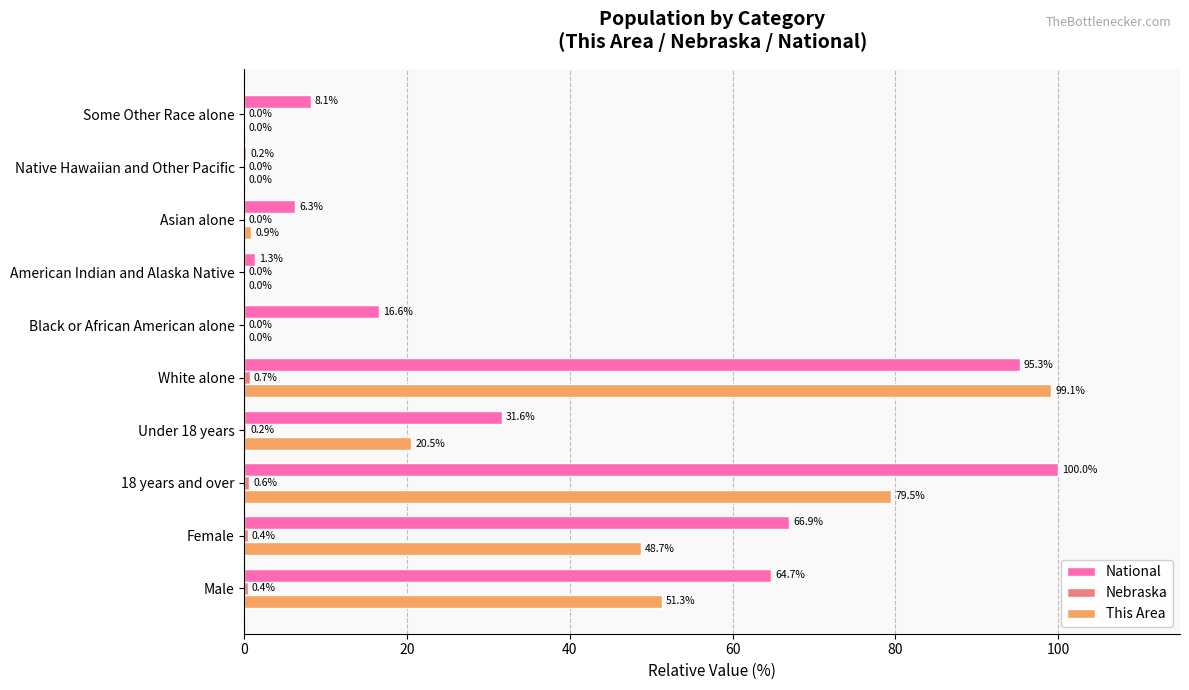

At which category is the sum across all series the highest?

White alone